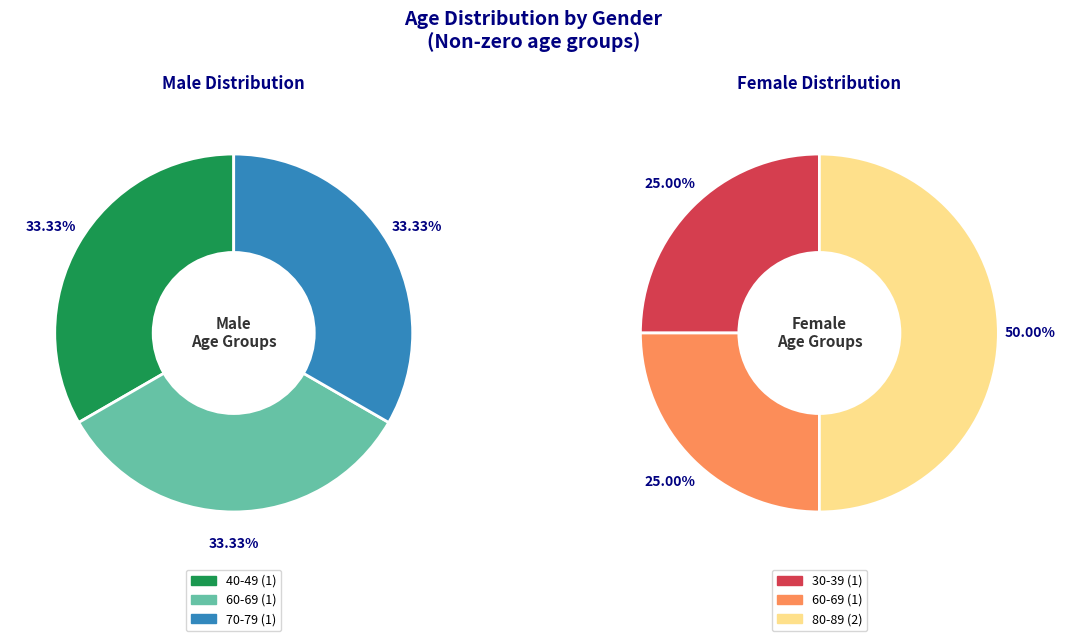

To the nearest percent, what percentage of the pie is 1?

33%